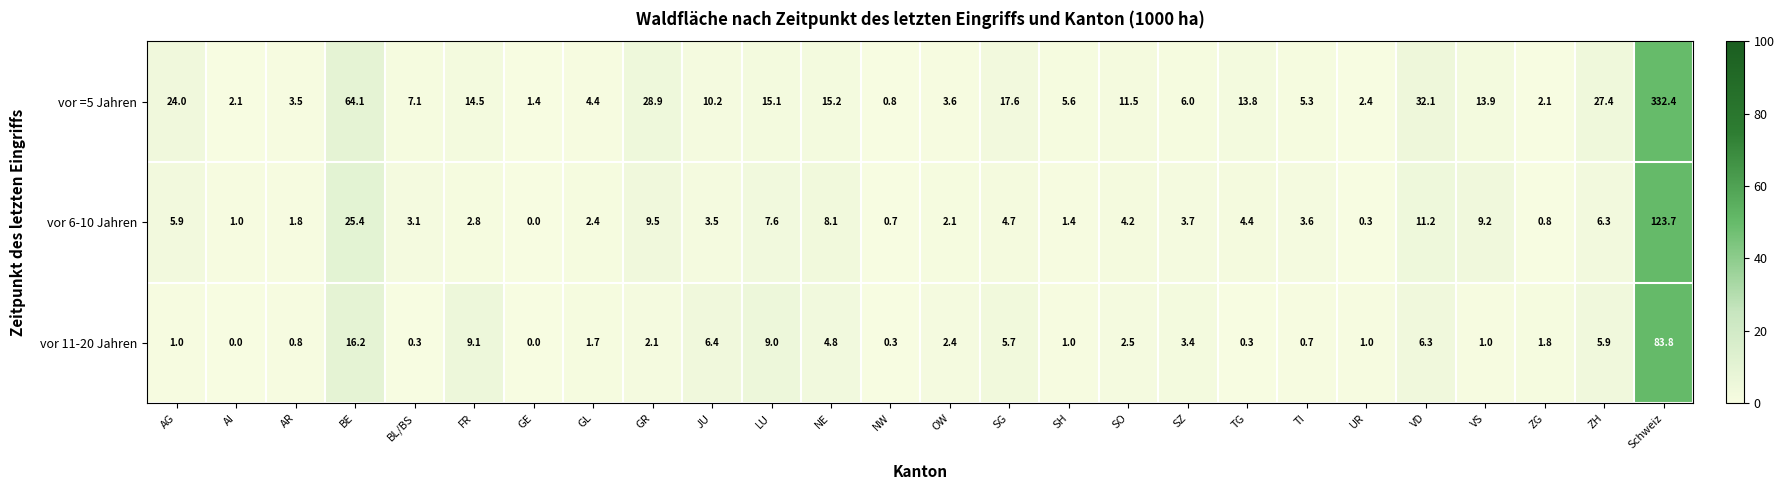

What is the difference between the second highest and second lowest values in the vor =5 Jahren series?

62.7